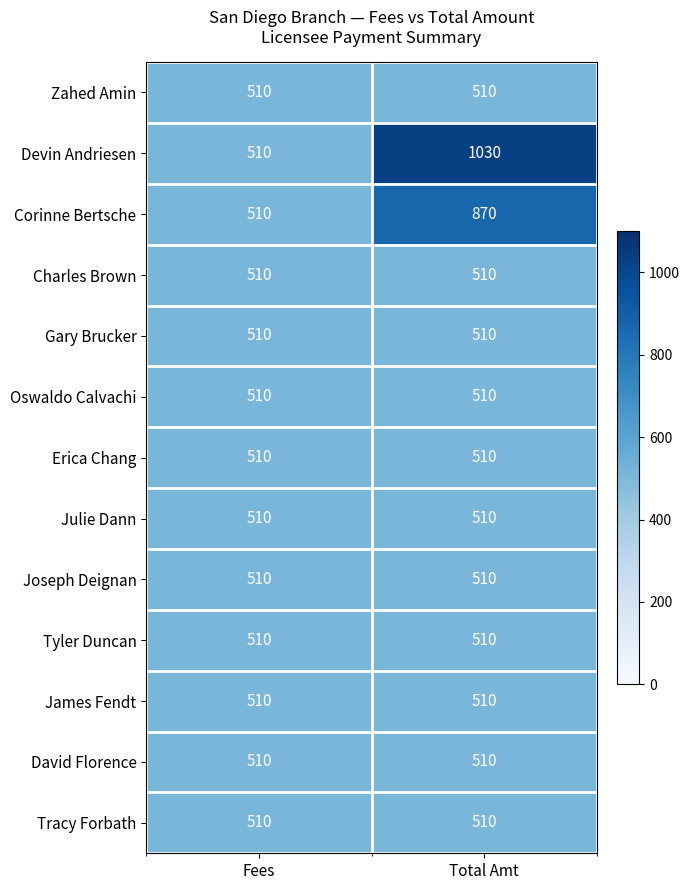

At how many categories does at least one series exceed 556?

1